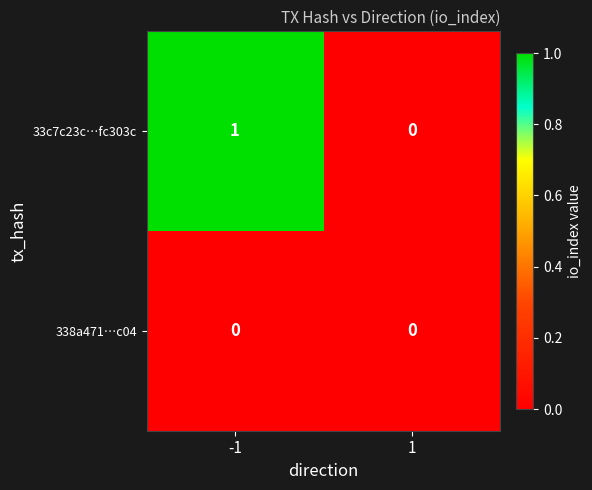

Which series has the widest spread of values?

33c7c23c…fc303c